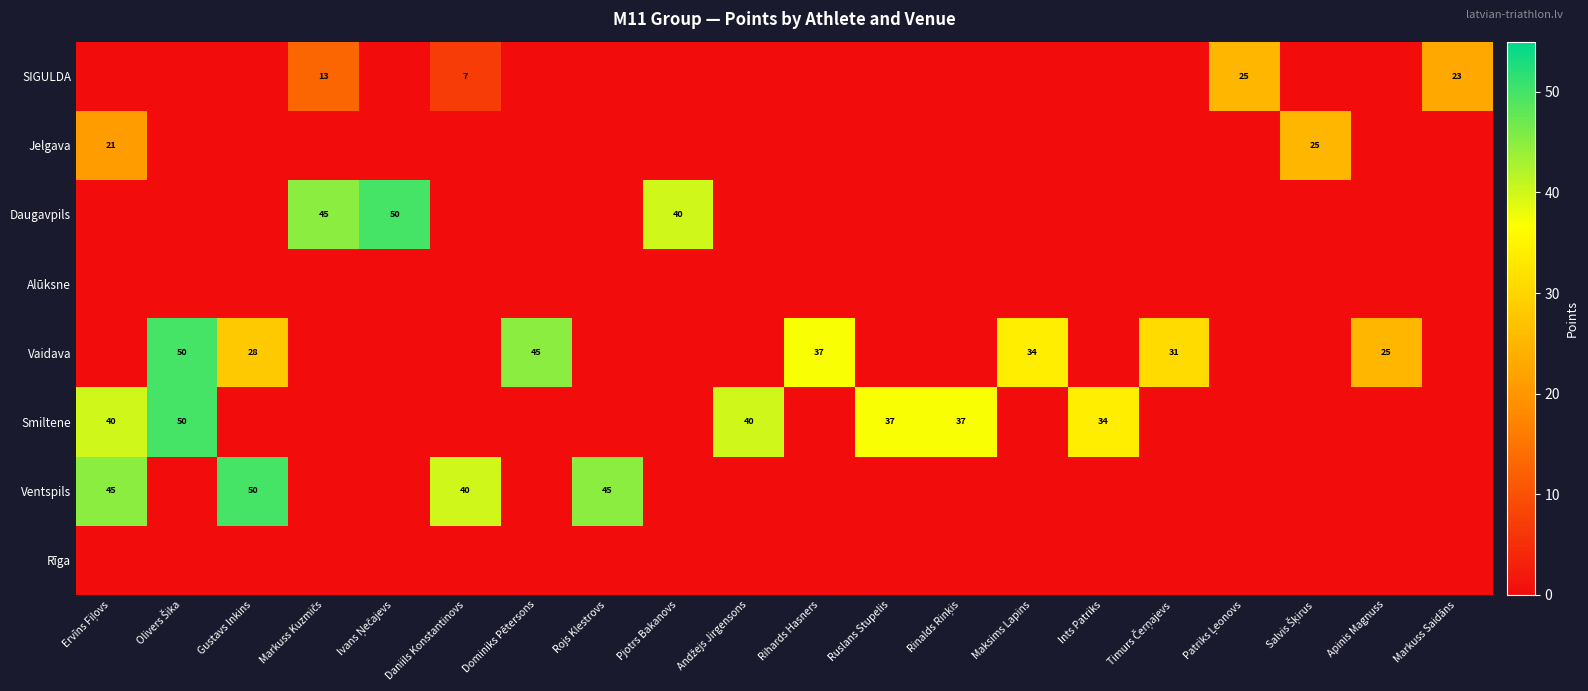

The Ventspils series shows 67 at Daniils Konstantinovs. True or false?

False